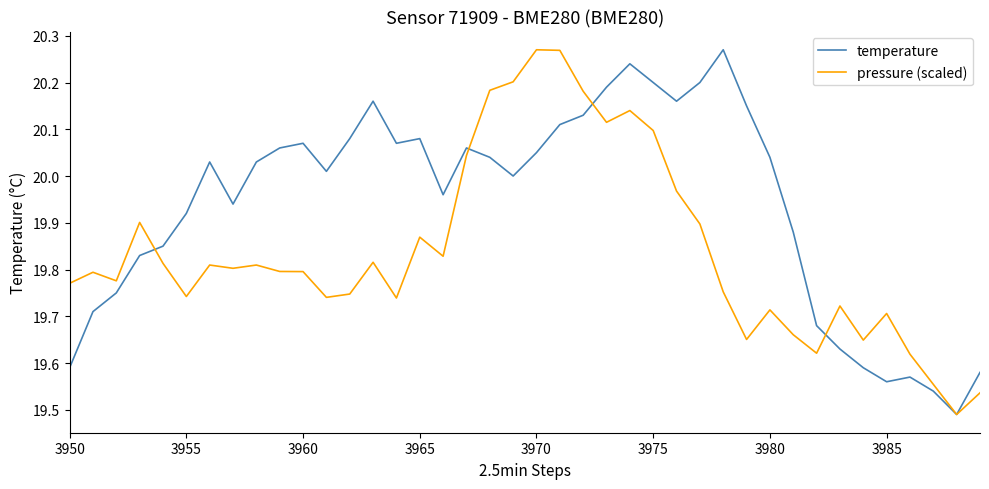

What are all the series names shown in the legend?

temperature, pressure (scaled)